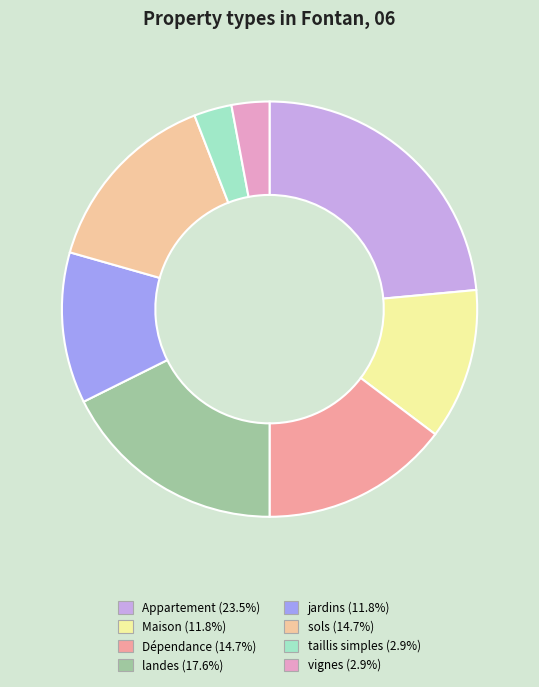

Do taillis simples and jardins together represent more than half of the pie?

No